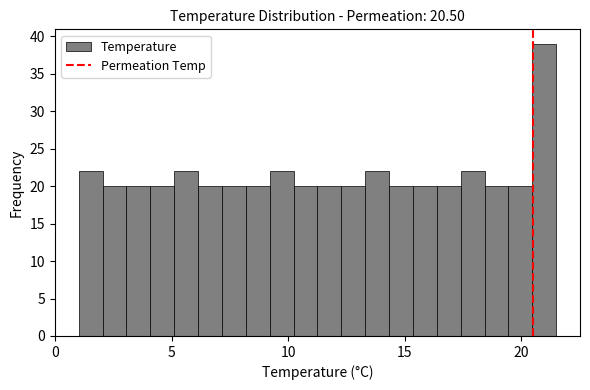

Read against the x-axis, roughly where is the centre of the tallest bar?

21.0